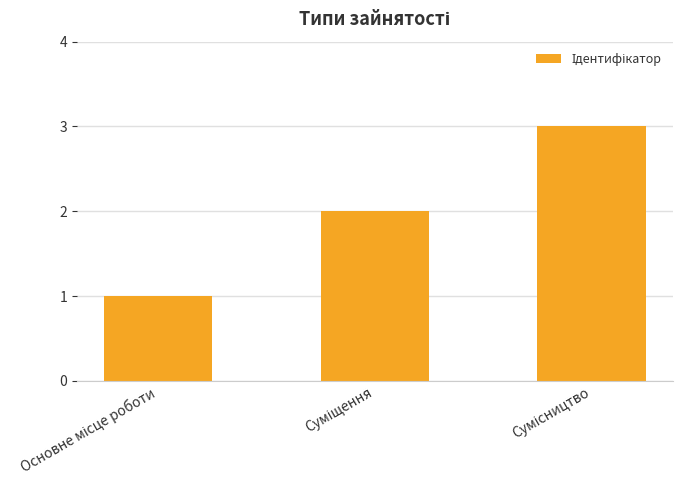

What is the sum of all values?

6